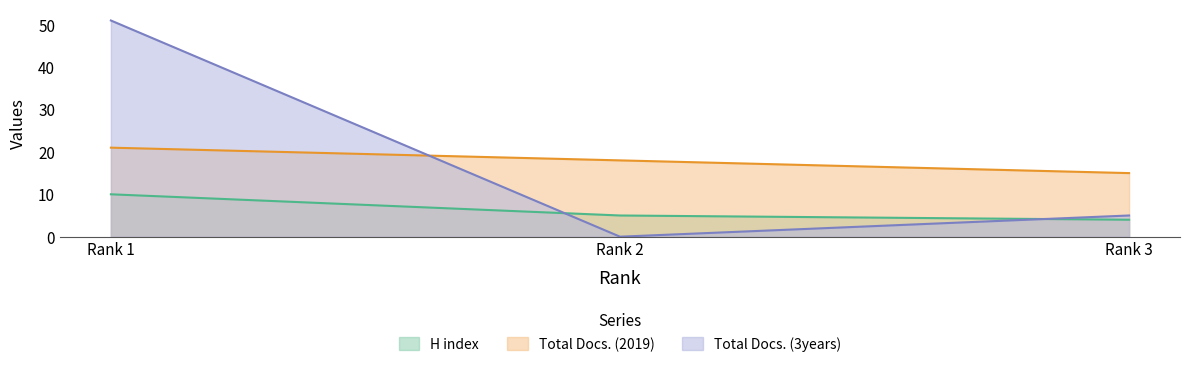

What is the difference between the highest and lowest values at Rank 3?

11